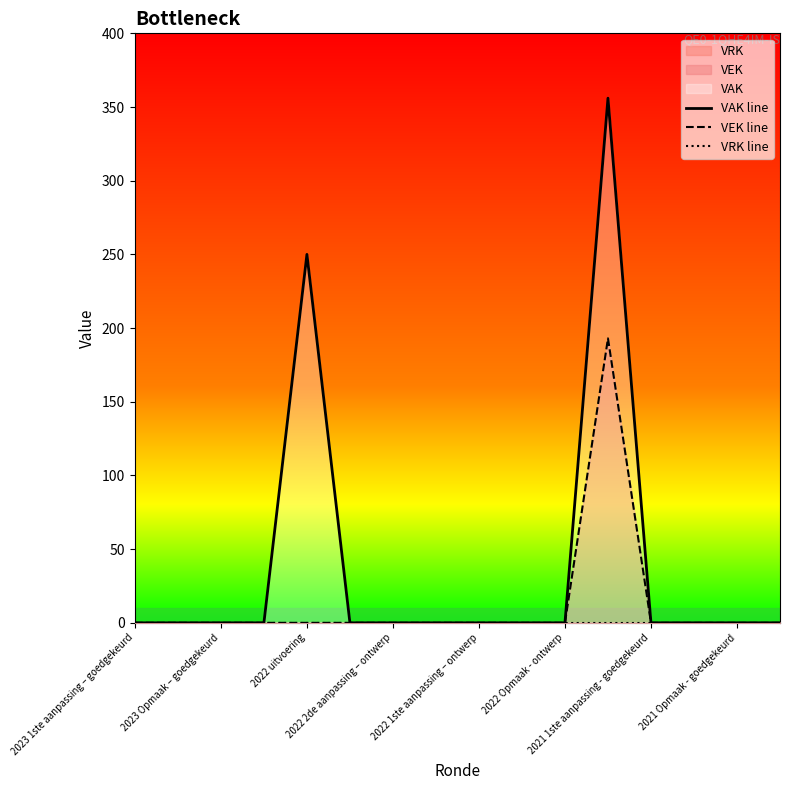

Is the value of VEK line at 10 greater than the value of VRK line at 2023 Opmaak – goedgekeurd?

No